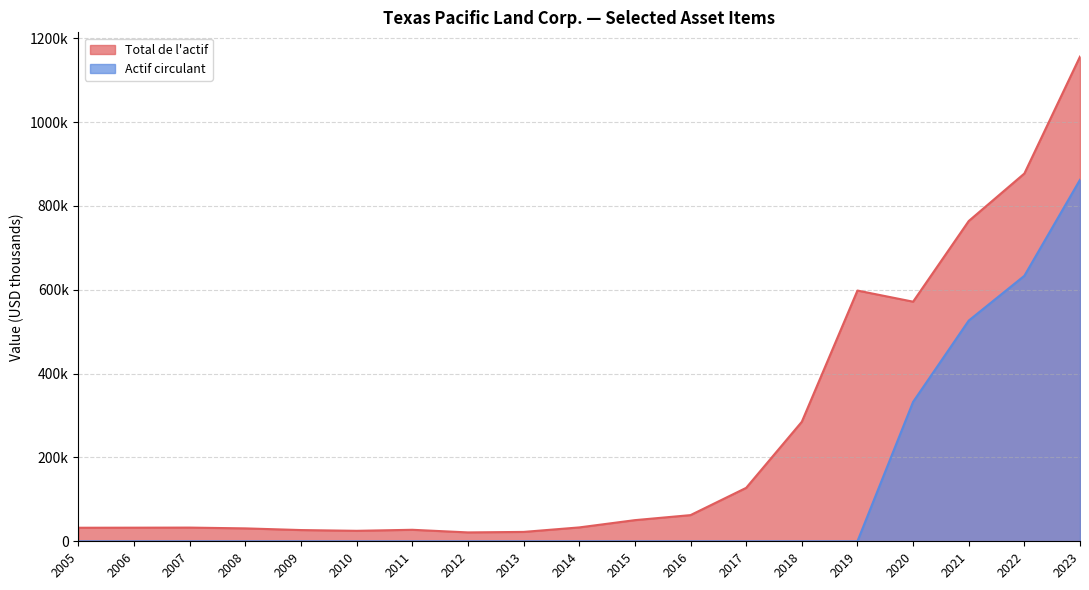

Is it true that Total de l'actif equals 22357 at 2013?

True